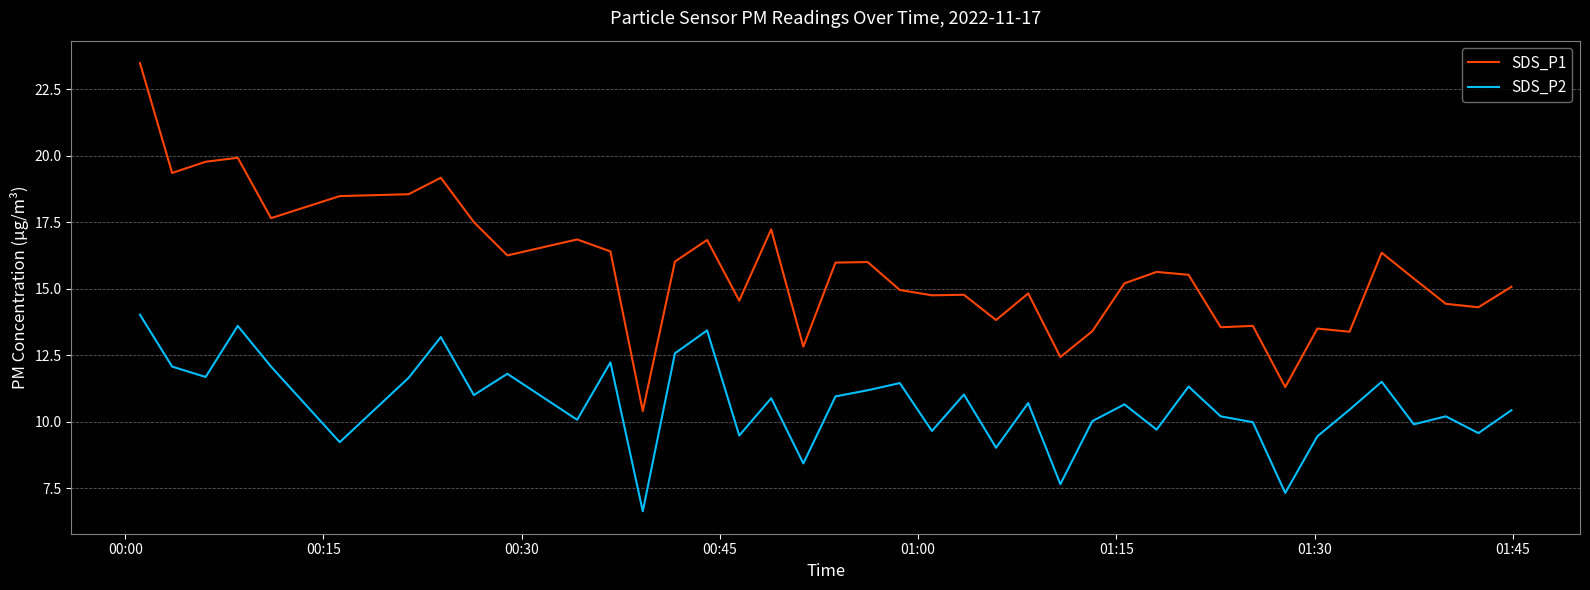

Which series has the largest range (max minus min)?

SDS_P1